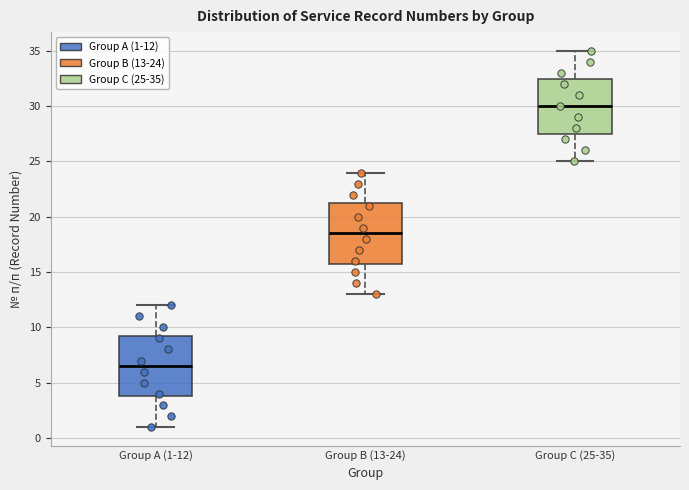

Which box's median line is the highest?

Group C (25-35)